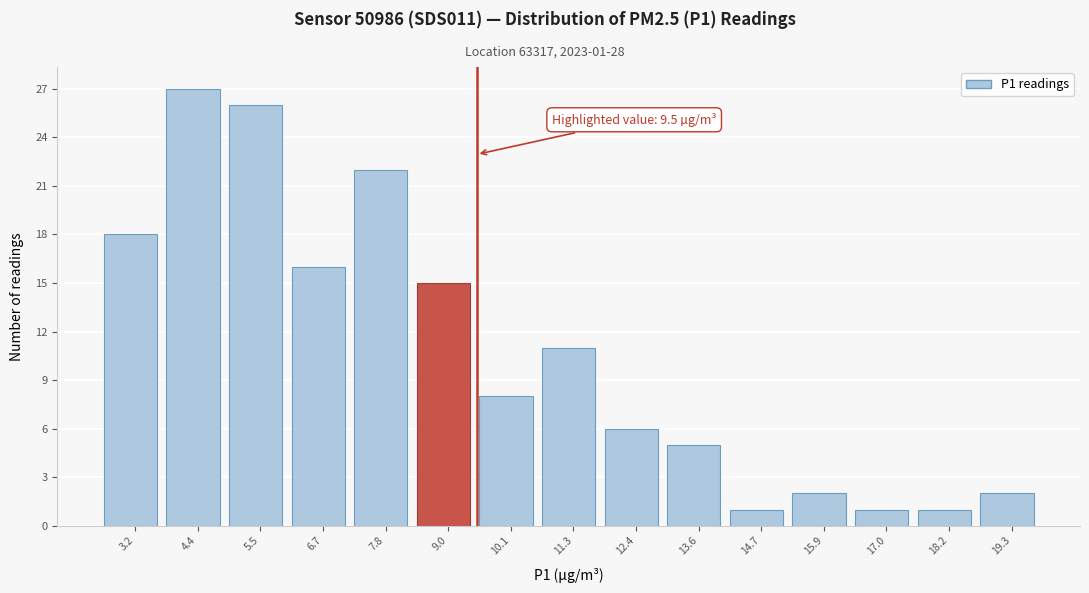

Which range on the x-axis has the tallest bar?

3.8 to 5.0